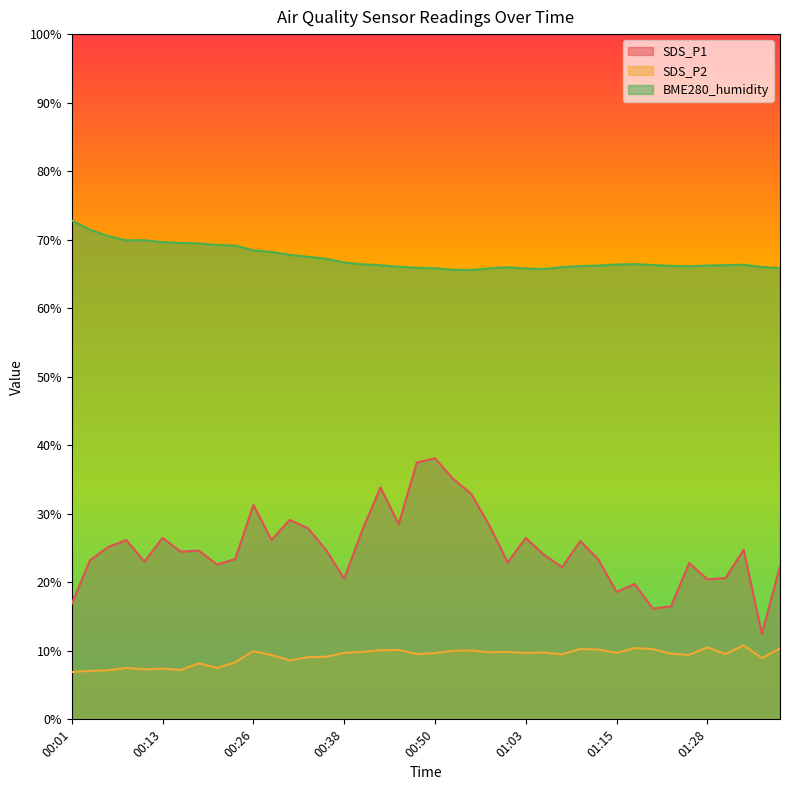

Rank the categories by BME280_humidity value from highest to lowest.

00:01, 00:04, 00:06, 00:11, 00:08, 00:13, 00:16, 00:18, 00:21, 00:23, 00:26, 00:28, 00:31, 00:33, 00:36, 00:38, 01:17, 00:41, 01:15, 01:34, 01:20, 01:31, 00:43, 01:13, 01:28, 01:23, 01:10, 01:25, 00:45, 01:36, 01:08, 01:00, 00:48, 01:39, 00:50, 00:58, 01:03, 01:05, 00:53, 00:55